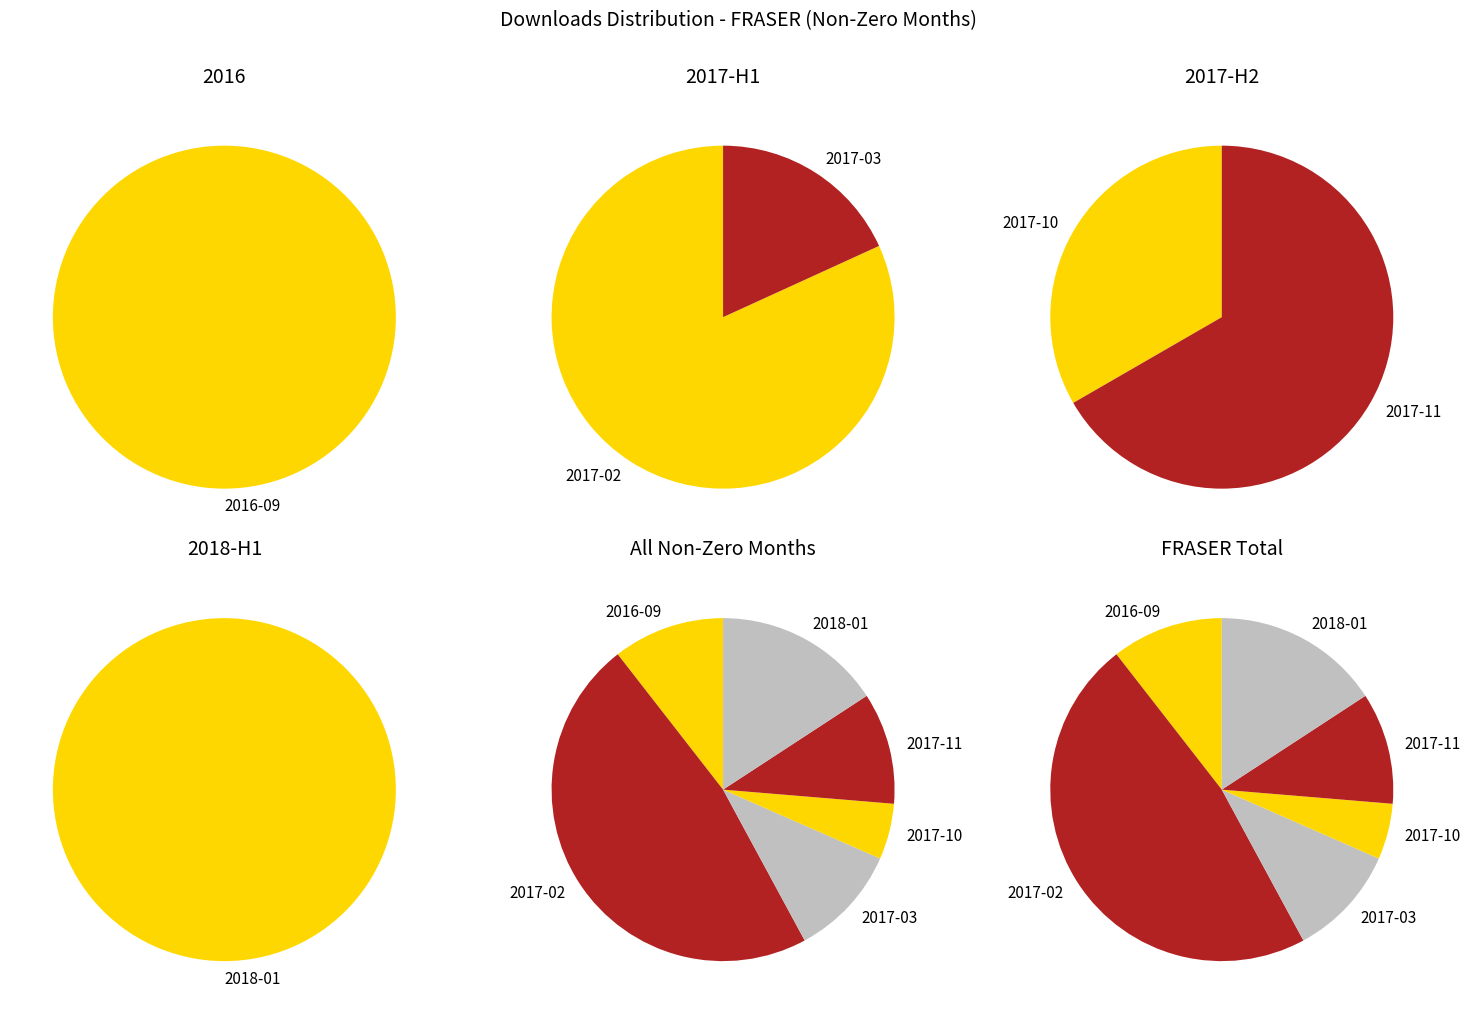

To the nearest percent, what is the combined percentage of 2016-09 and 2017-11?

21%